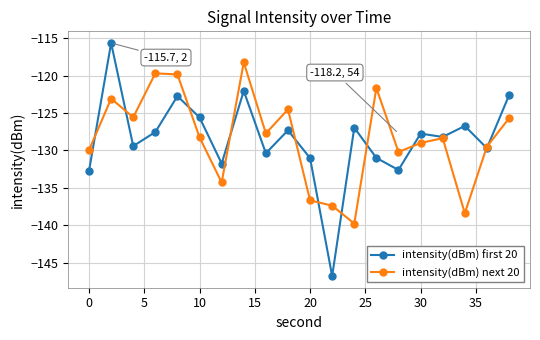

Which series ends up on top after the final intersection of intensity(dBm) next 20 and intensity(dBm) first 20?

intensity(dBm) first 20